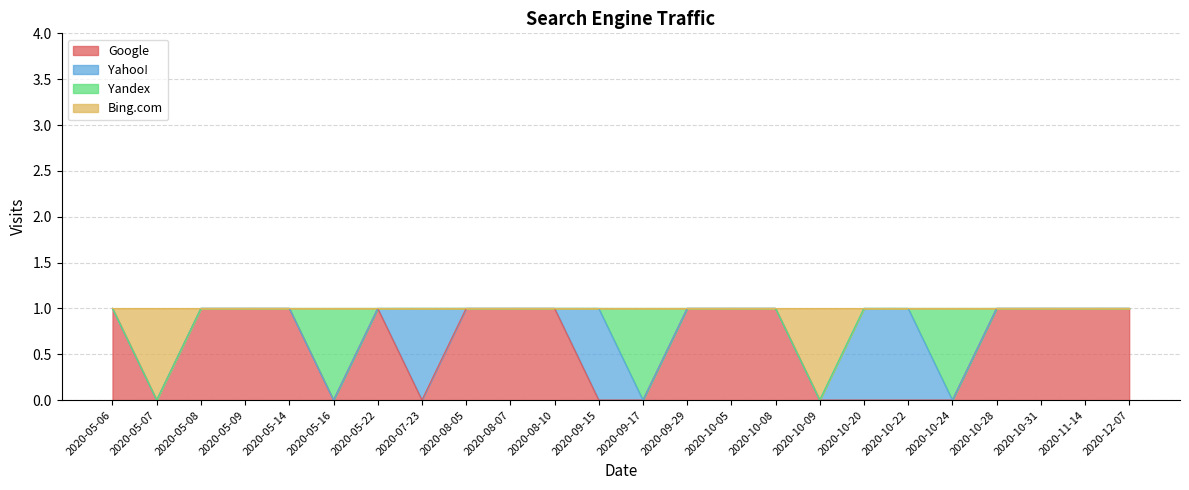

Does the chart have visible grid lines?

Yes